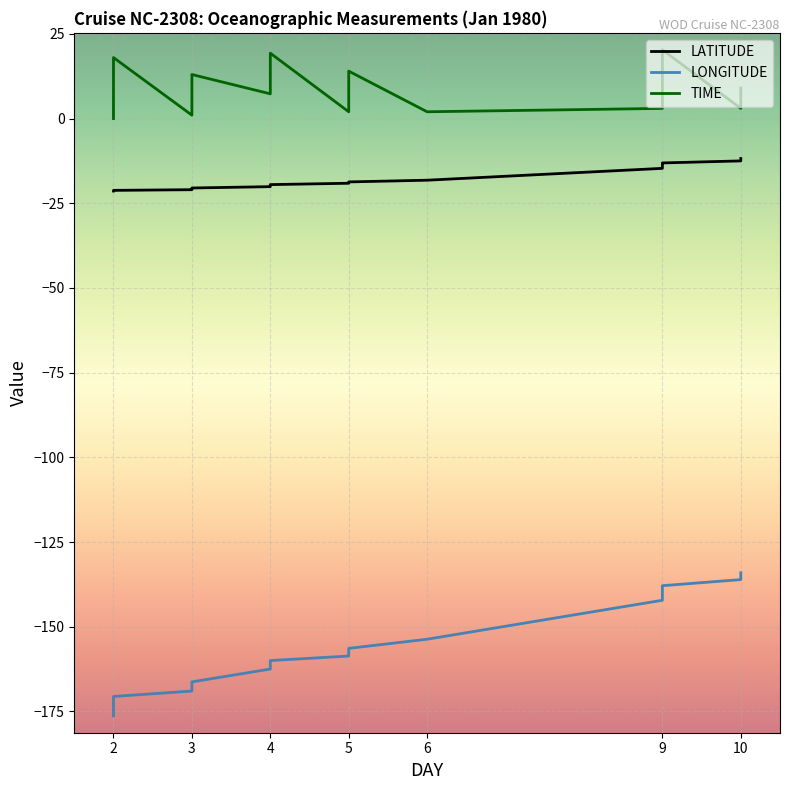

What is the greatest value displayed?

20.3